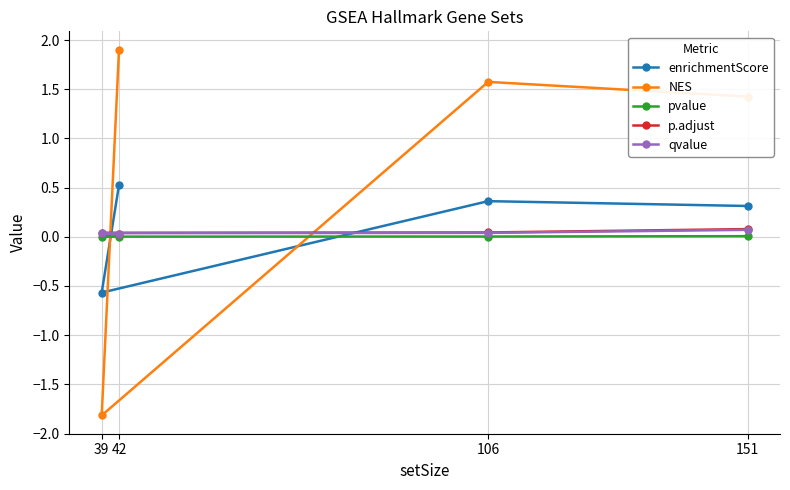

Is it true that p.adjust equals 0.0 at 42?

True